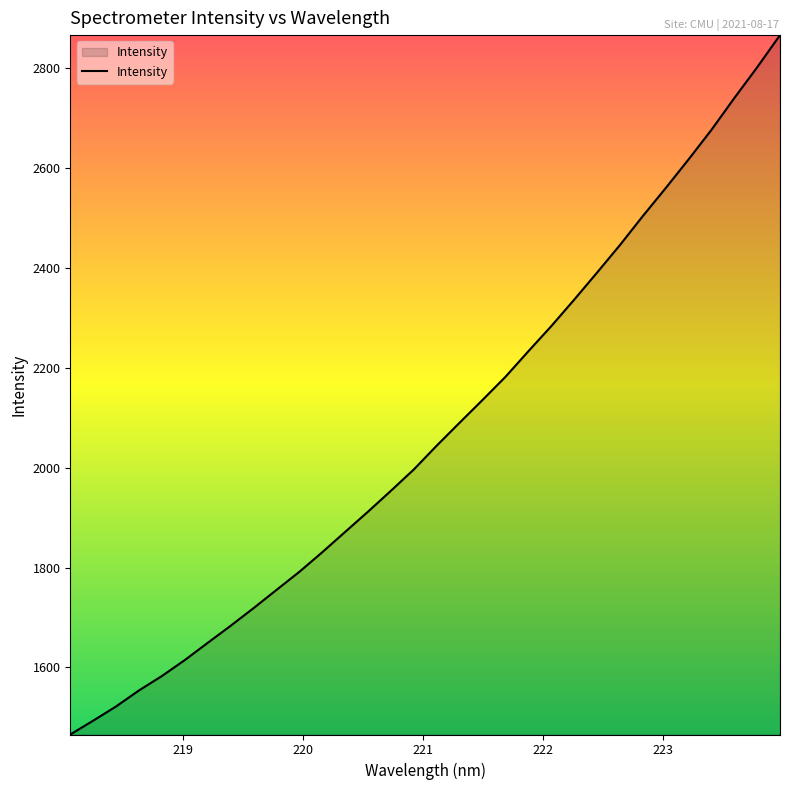

What is the minimum value shown in the chart?

1465.6